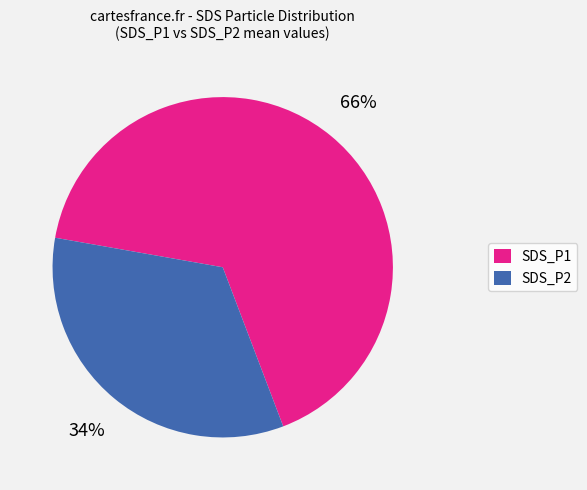

The SDS_P1 slice represents 67% of the pie. True or false?

True